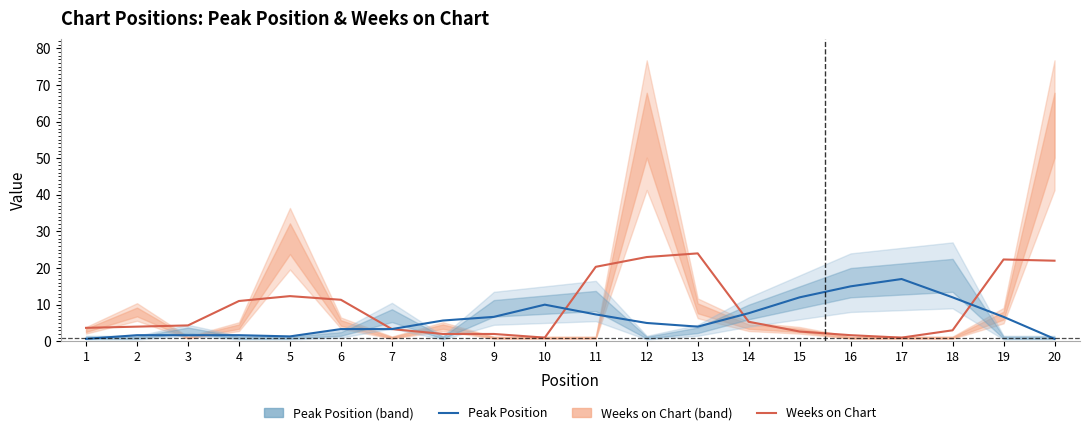

Does the chart display data point markers on the line(s)?

No